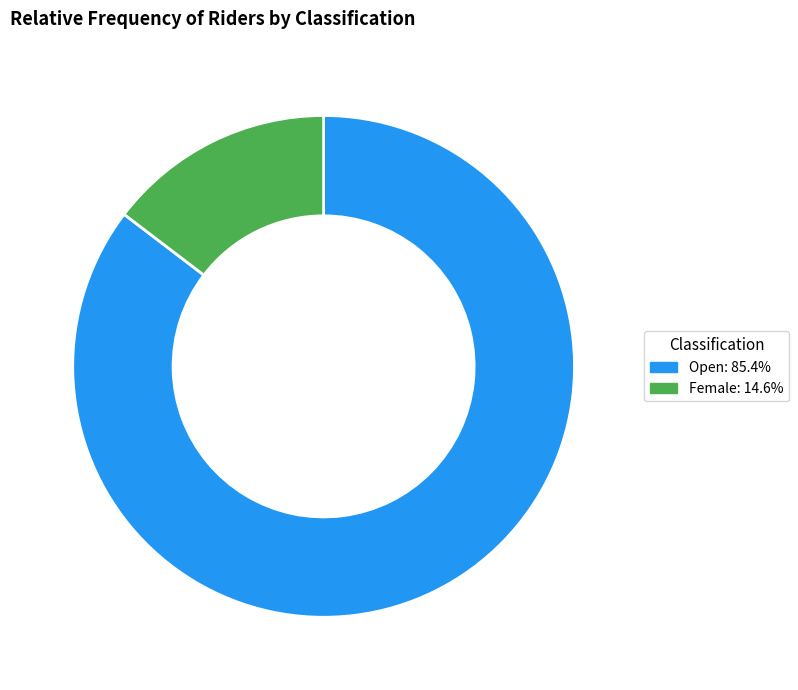

Is the sum of Female and Open greater than half?

Yes